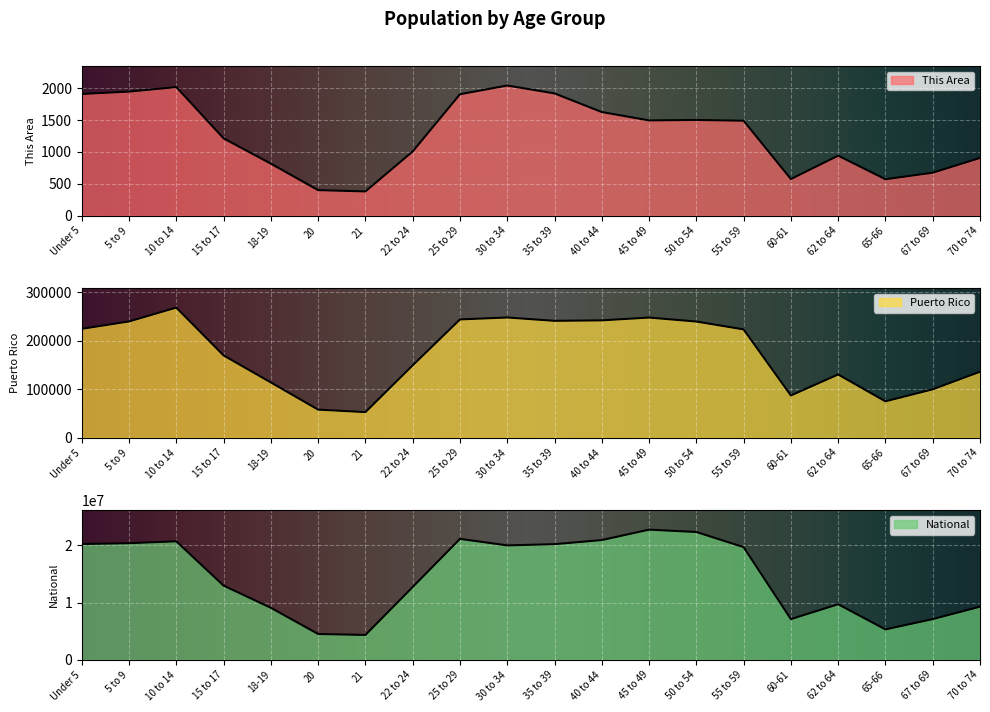

How many interior local peaks does the Puerto Rico series have?

4